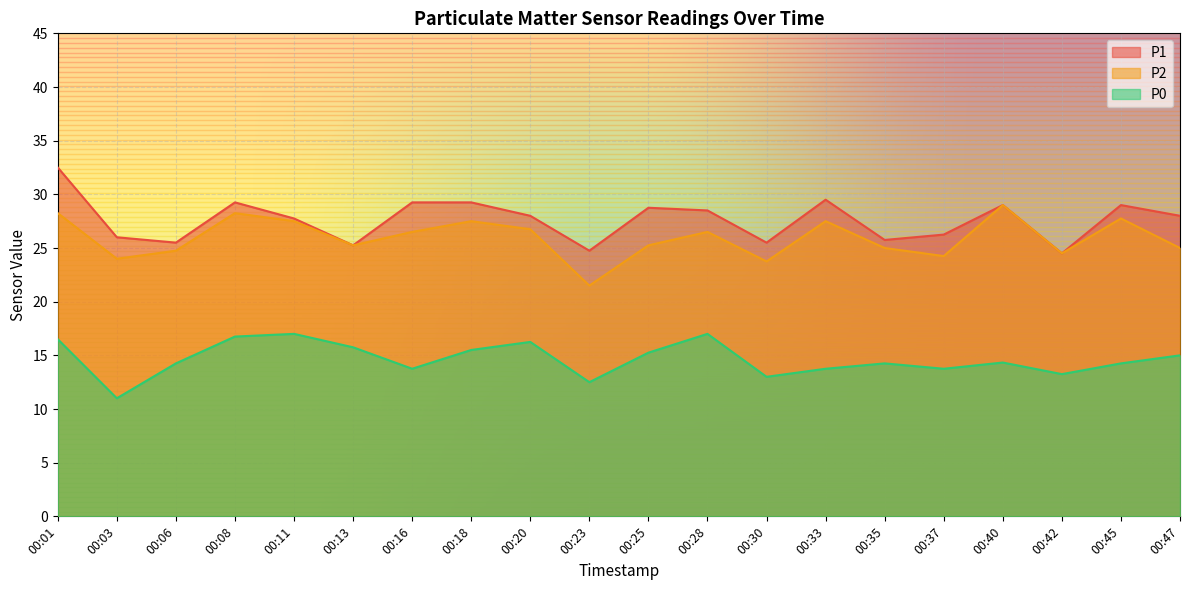

What is the spread (max minus min) of values at 00:35?

11.5